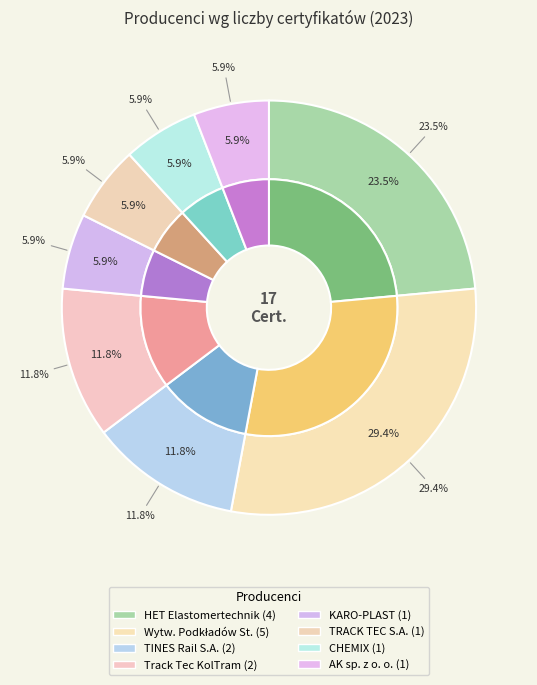

To the nearest percent, what is the average slice percentage?

12%